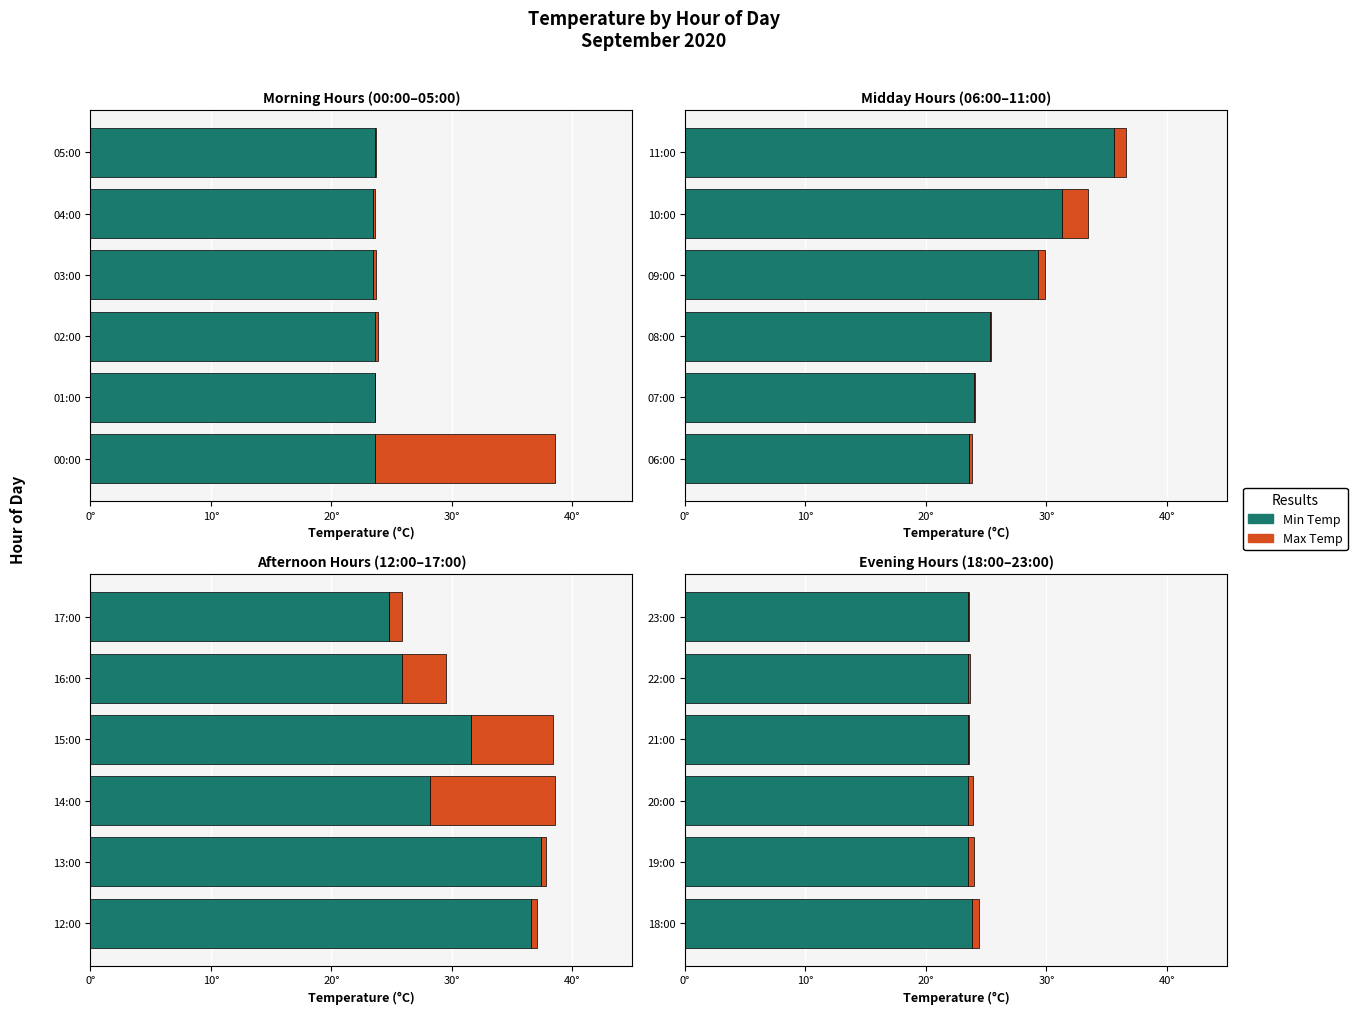

Which has a higher value, 22:00 or 20:00?

22:00